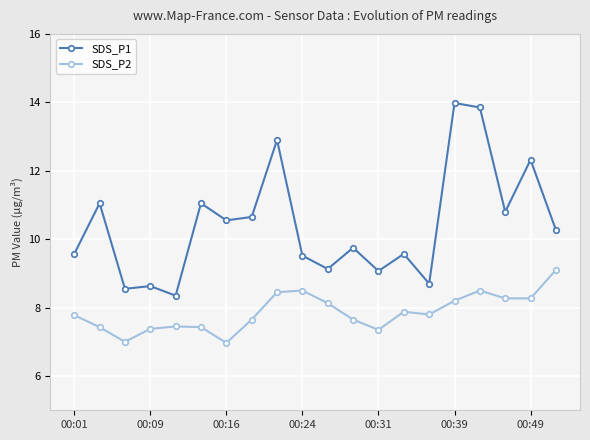

At how many categories does at least one series exceed 10?

10